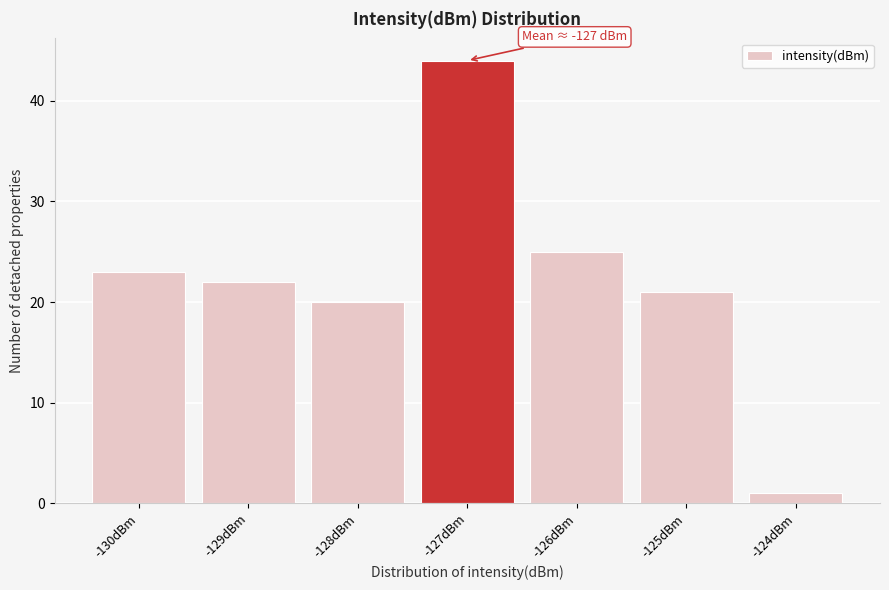

Reading left to right, what are all the values shown in this chart?

23	22	20	44	25	21	1